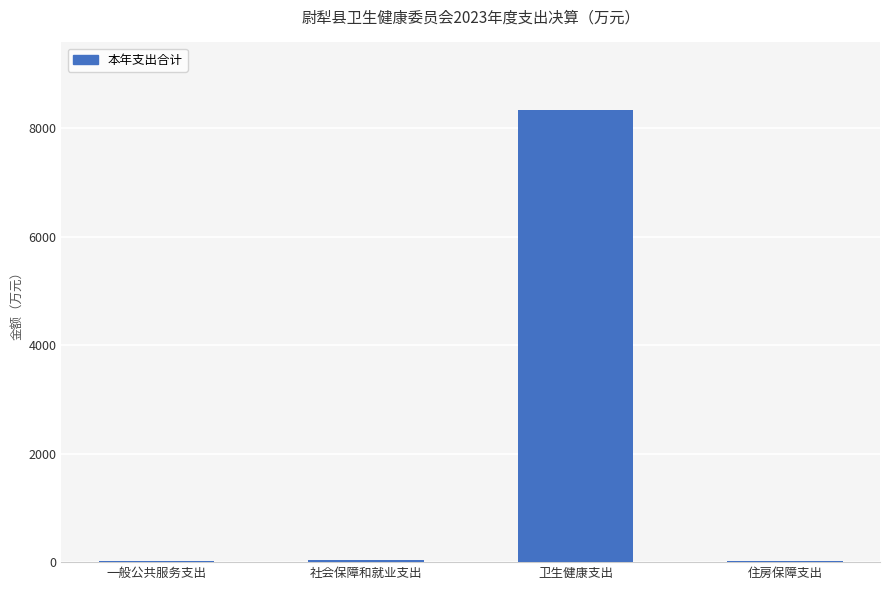

At which category does the chart reach its peak across all series?

卫生健康支出